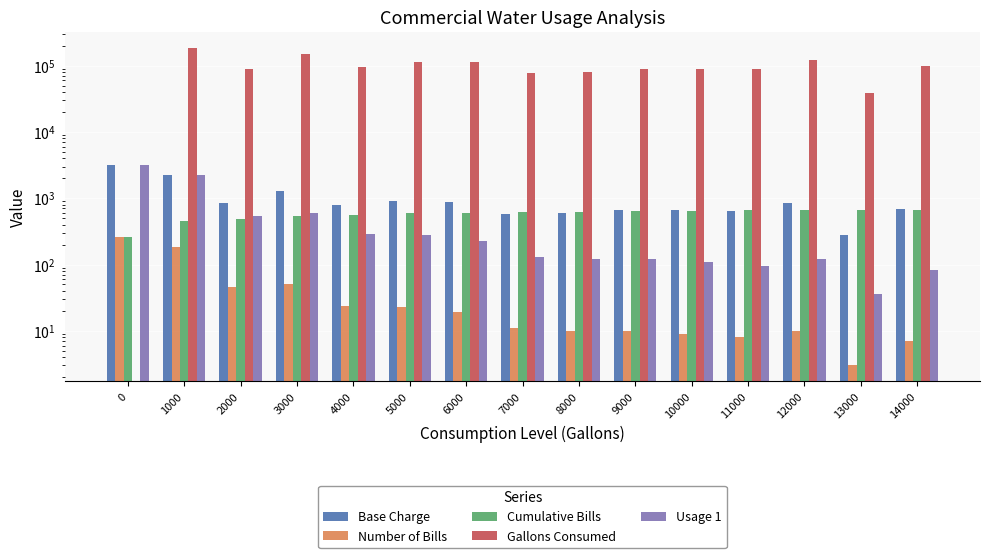

The value of Cumulative Bills at 0 is 260.0. True or false?

True